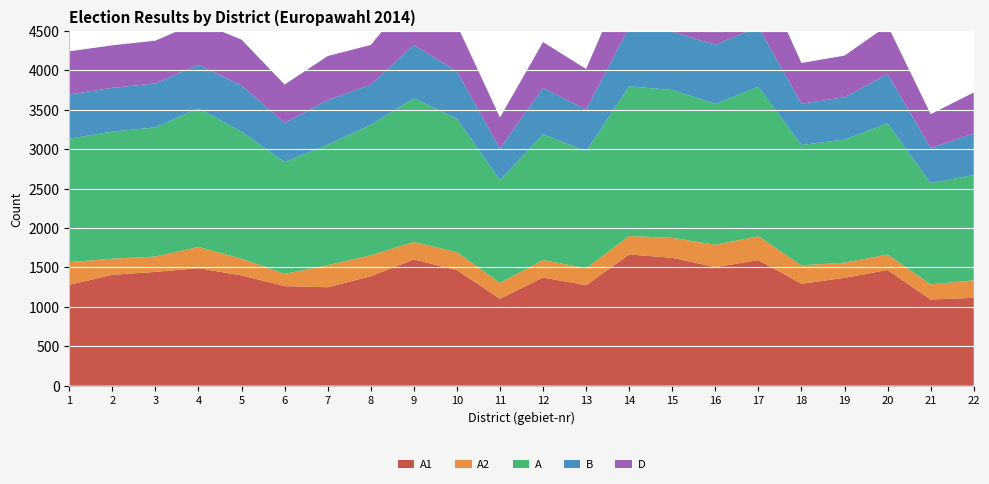

Reading left to right, transcribe all the data shown in this chart.

A1: 1=1279	2=1406	3=1443	4=1490	5=1398	6=1263	7=1248	8=1388	9=1601	10=1466	11=1102	12=1371	13=1274	14=1664	15=1622	16=1503	17=1593	18=1292	19=1367	20=1467	21=1093	22=1114
A2: 1=287	2=205	3=195	4=269	5=212	6=155	7=279	8=266	9=221	10=227	11=201	12=223	13=213	14=234	15=253	16=284	17=302	18=234	19=193	20=196	21=191	22=222
A: 1=1566	2=1611	3=1638	4=1759	5=1610	6=1418	7=1527	8=1654	9=1822	10=1693	11=1303	12=1594	13=1487	14=1898	15=1875	16=1787	17=1895	18=1526	19=1560	20=1663	21=1284	22=1336
B: 1=560	2=555	3=557	4=552	5=587	6=497	7=567	8=510	9=675	10=600	11=401	12=589	13=527	14=748	15=737	16=750	17=759	18=524	19=538	20=626	21=445	22=526
D: 1=548	2=539	3=542	4=542	5=581	6=486	7=559	8=503	9=664	10=589	11=394	12=580	13=515	14=737	15=730	16=742	17=747	18=516	19=528	20=616	21=430	22=520